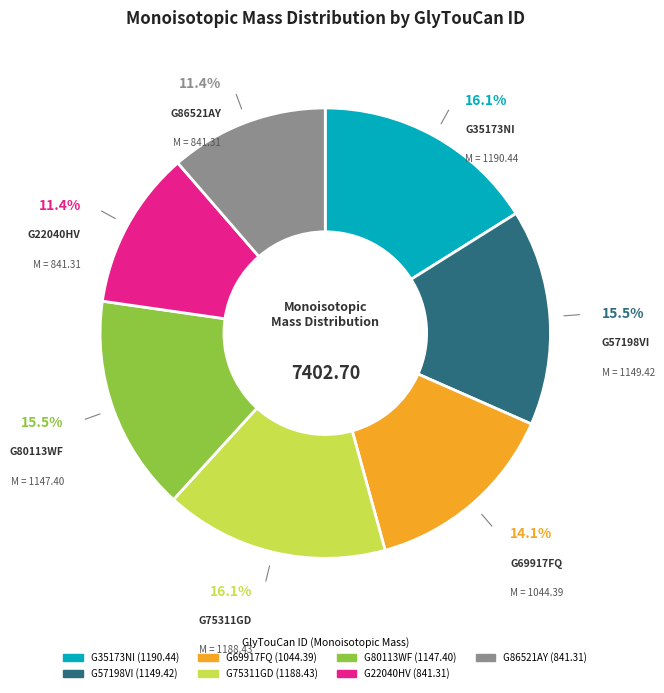

To the nearest percent, what portion does G75311GD represent?

16%